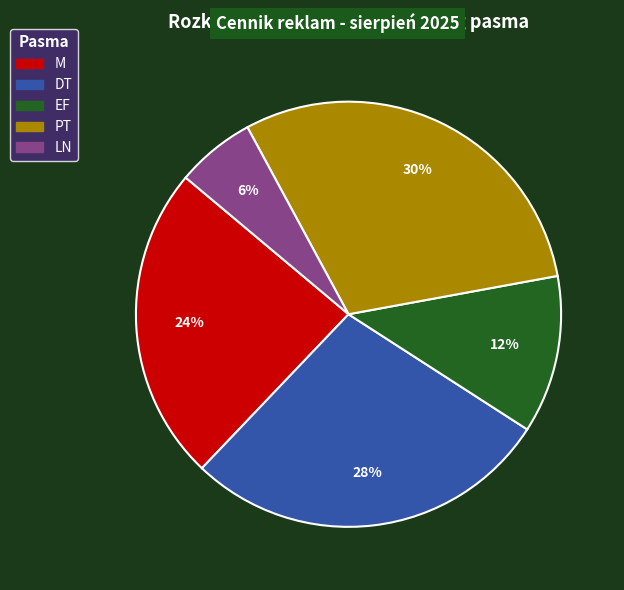

Which has a higher value, LN or DT?

DT